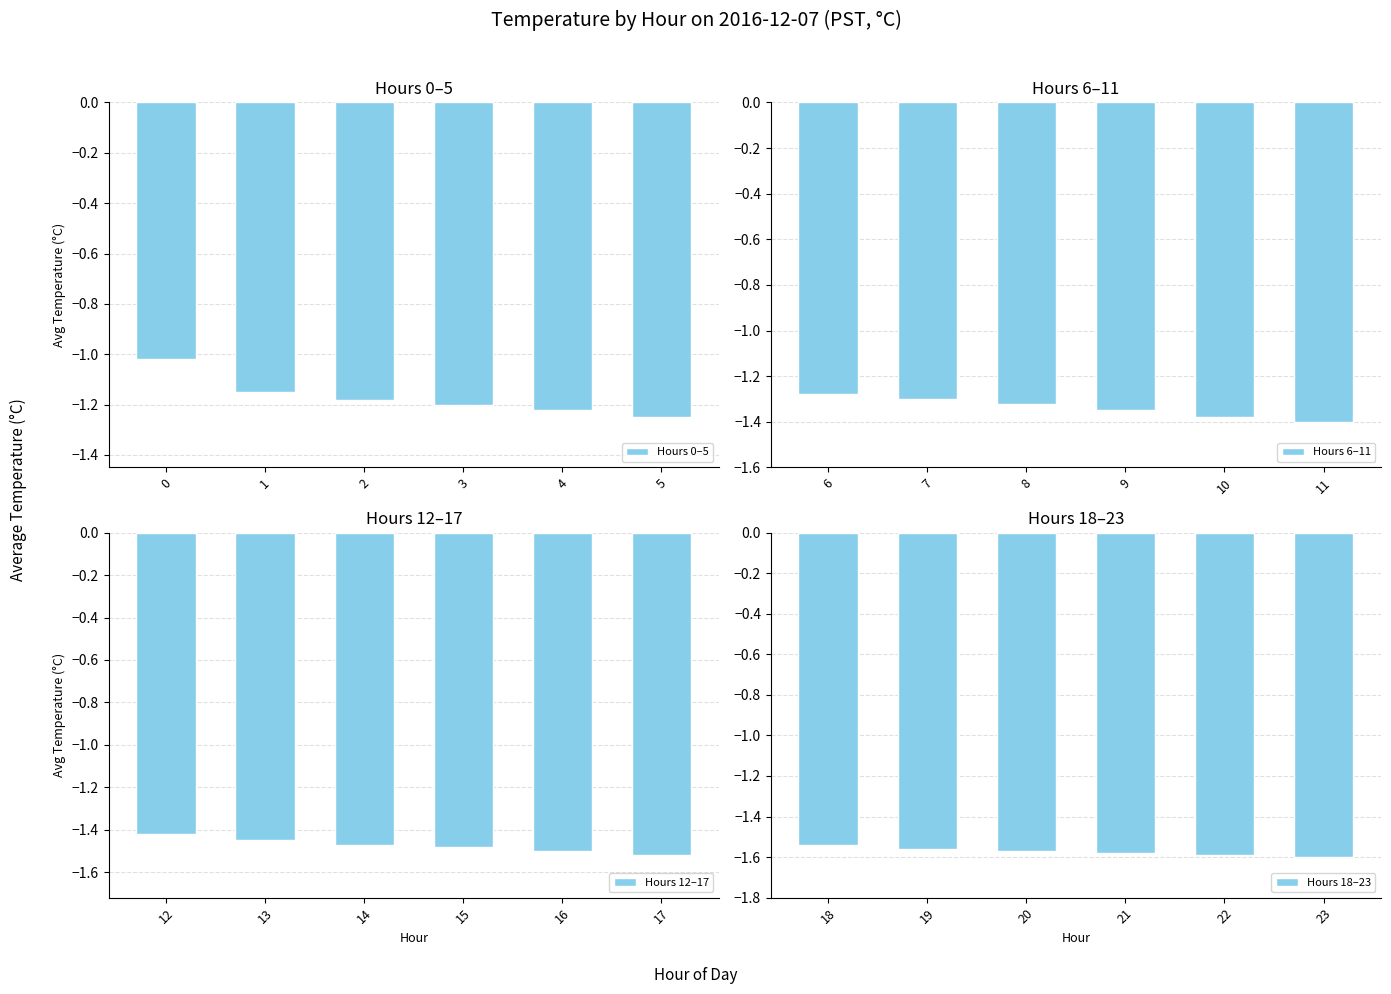

Count the number of categories in the chart.

6